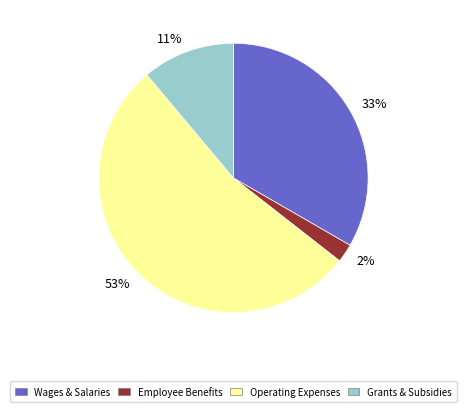

Between Operating Expenses and Wages & Salaries, which is larger?

Operating Expenses